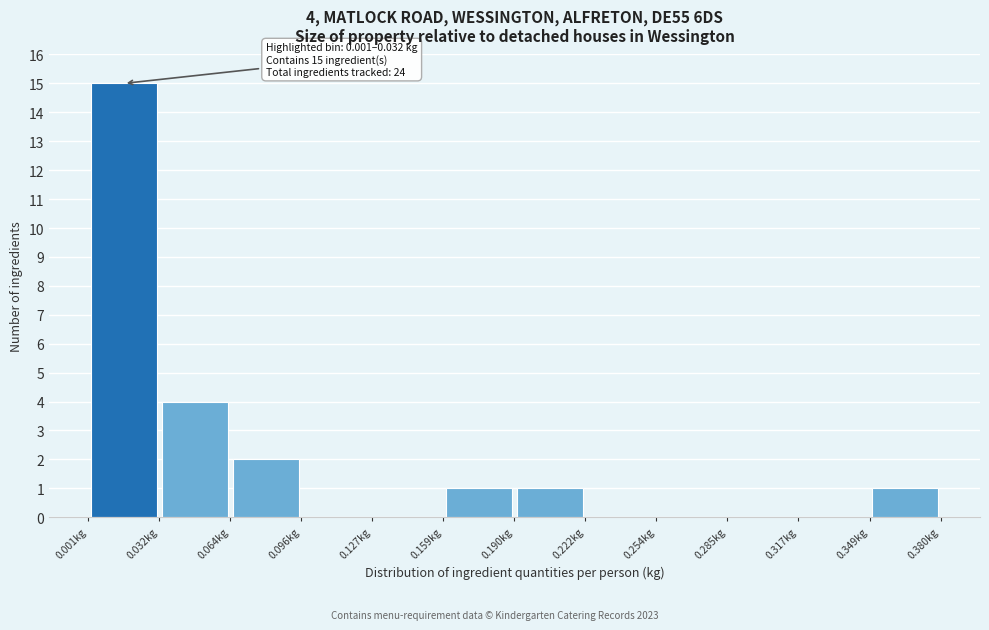

Over which range of the x-axis is the bar tallest?

0.000 to 0.030